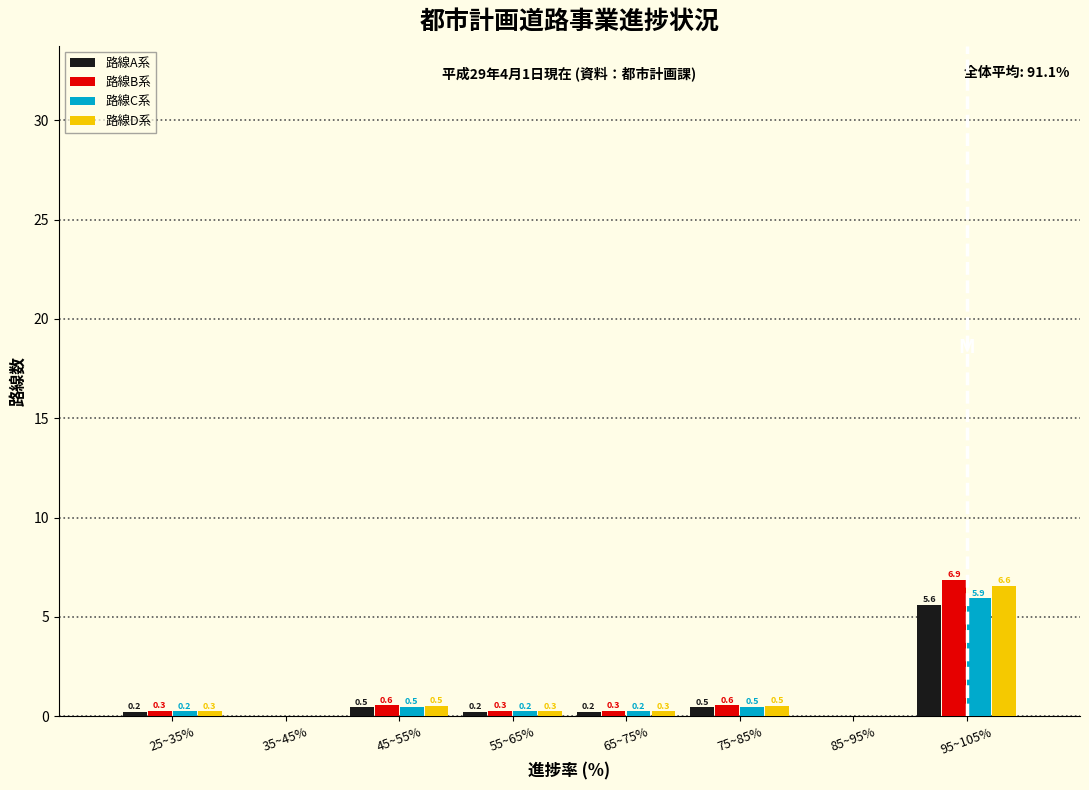

Reading left to right, what are all the values shown in this chart?

路線A系: 25~35%=0.2	35~45%=0.0	45~55%=0.5	55~65%=0.2	65~75%=0.2	75~85%=0.5	85~95%=0.0	95~105%=5.6
路線B系: 25~35%=0.3	35~45%=0.0	45~55%=0.6	55~65%=0.3	65~75%=0.3	75~85%=0.6	85~95%=0.0	95~105%=6.9
路線C系: 25~35%=0.2	35~45%=0.0	45~55%=0.5	55~65%=0.2	65~75%=0.2	75~85%=0.5	85~95%=0.0	95~105%=5.9
路線D系: 25~35%=0.3	35~45%=0.0	45~55%=0.5	55~65%=0.3	65~75%=0.3	75~85%=0.5	85~95%=0.0	95~105%=6.6